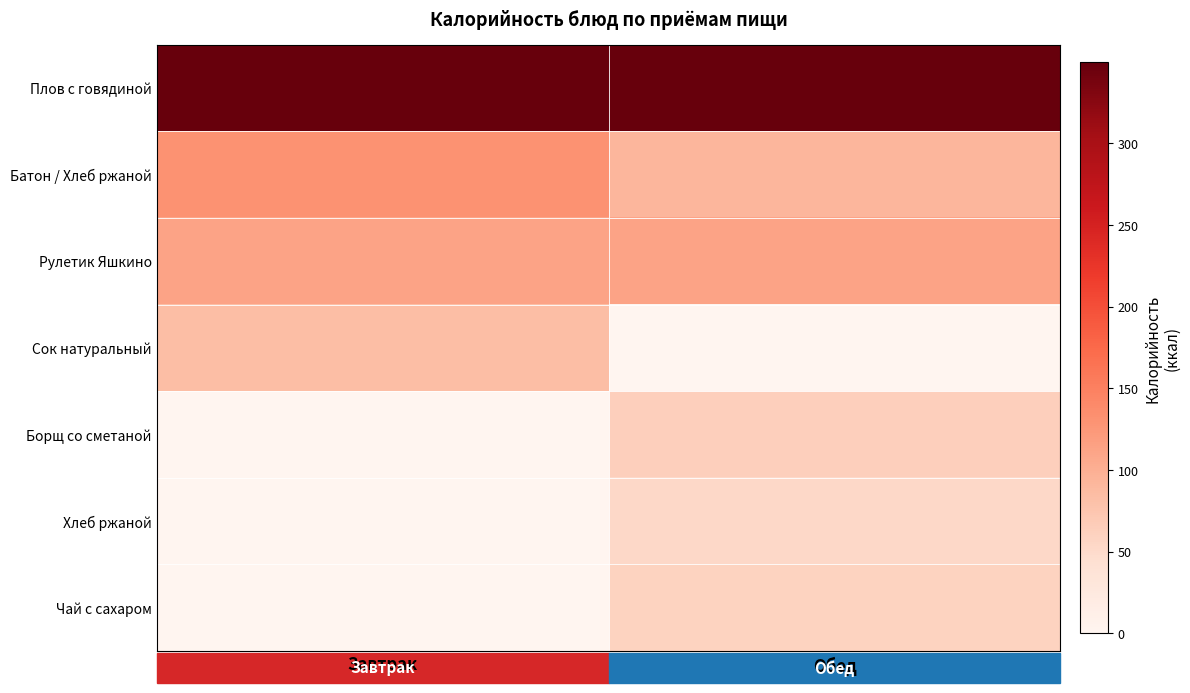

How many data points does each series have?

2